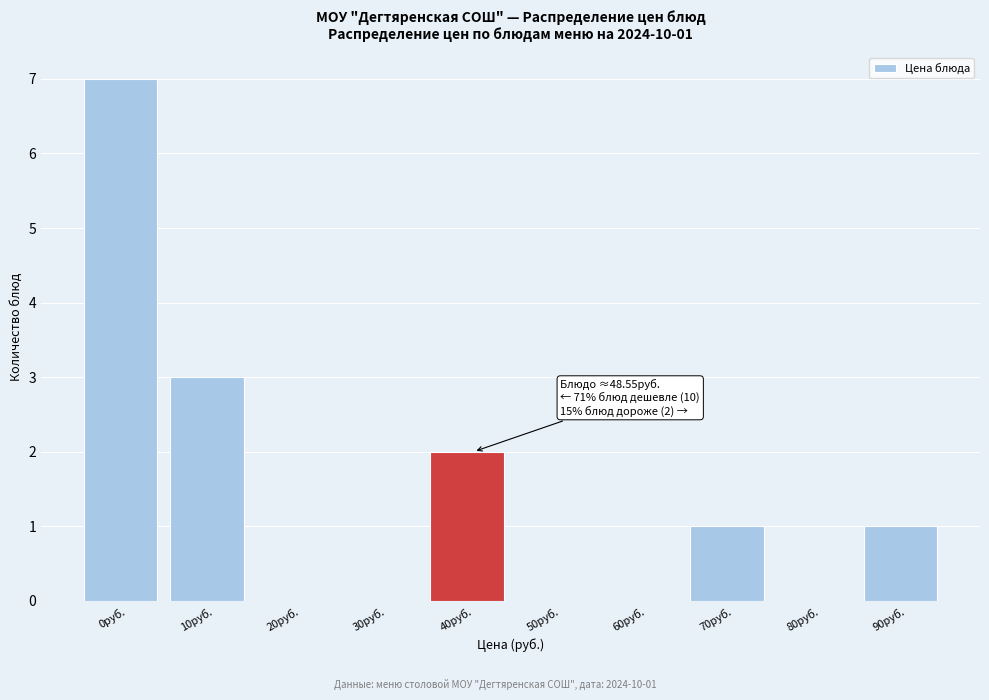

What is the sum of the values at 10руб. and 60руб.?

3